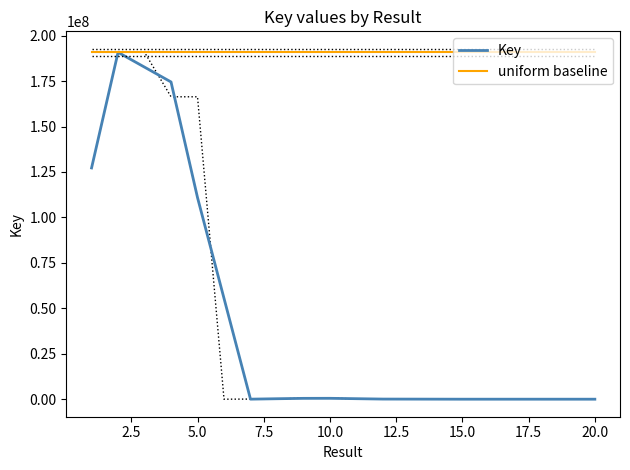

The value of uniform baseline at 20.0 is 335395906.3. True or false?

False